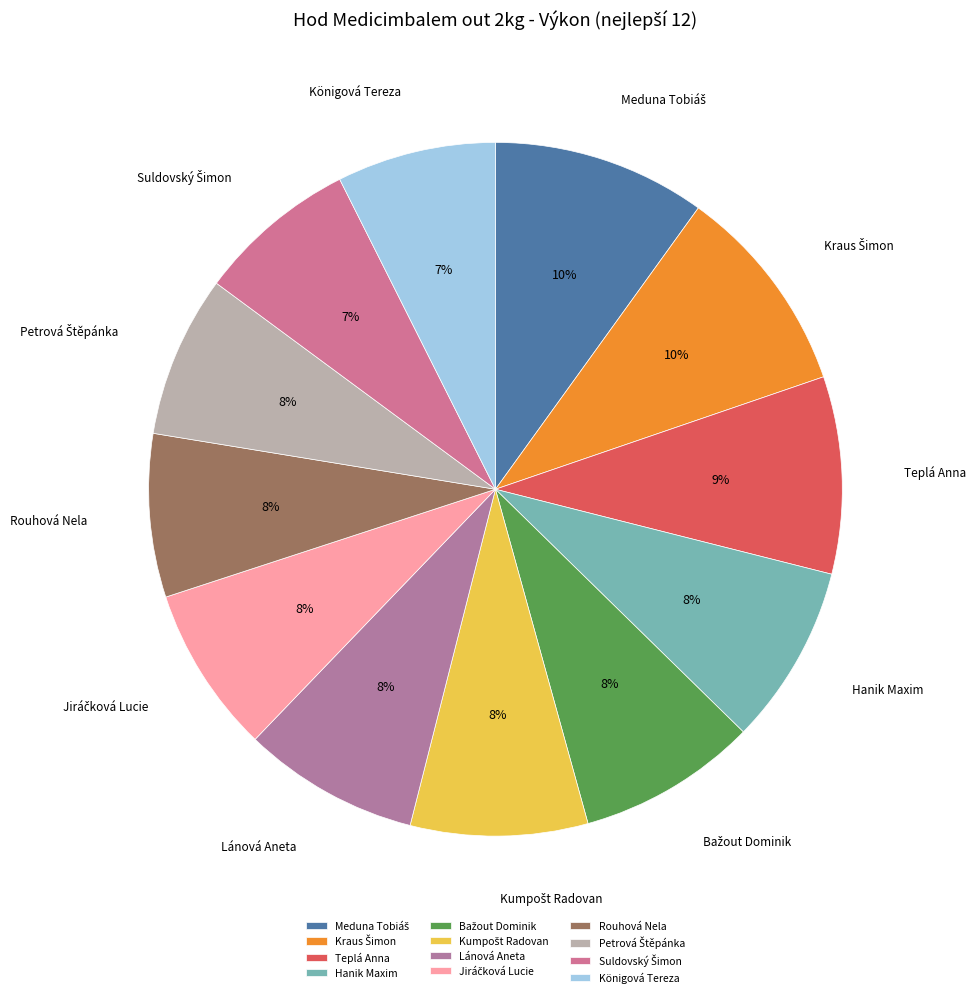

Is it true that Teplá Anna is 17% of the pie?

False